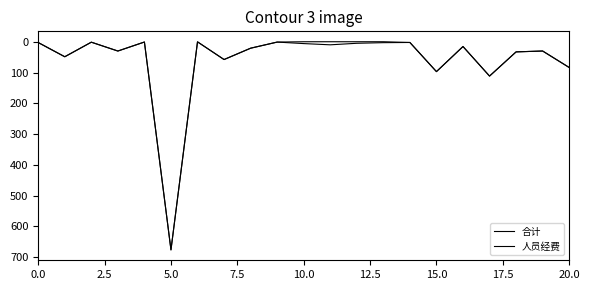

Where is 人员经费 nearest to the value 338?

17